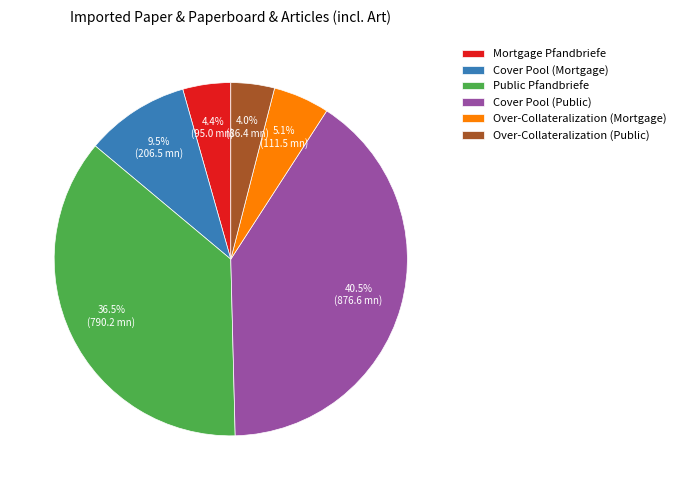

How many slices are in this pie chart?

6